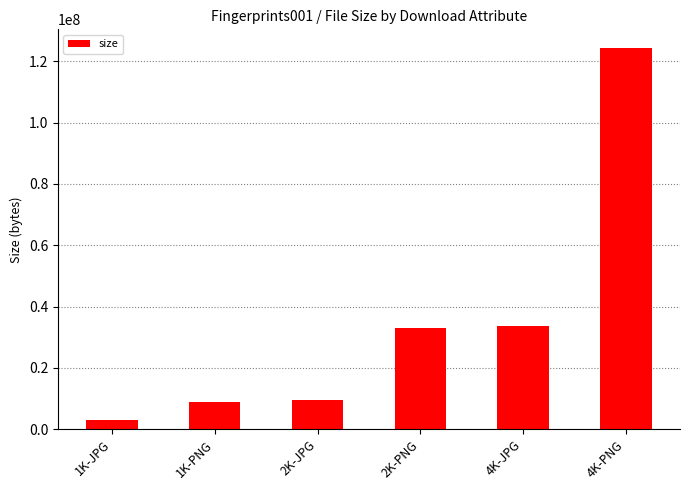

Between 4K-PNG and 1K-JPG, which is larger?

4K-PNG